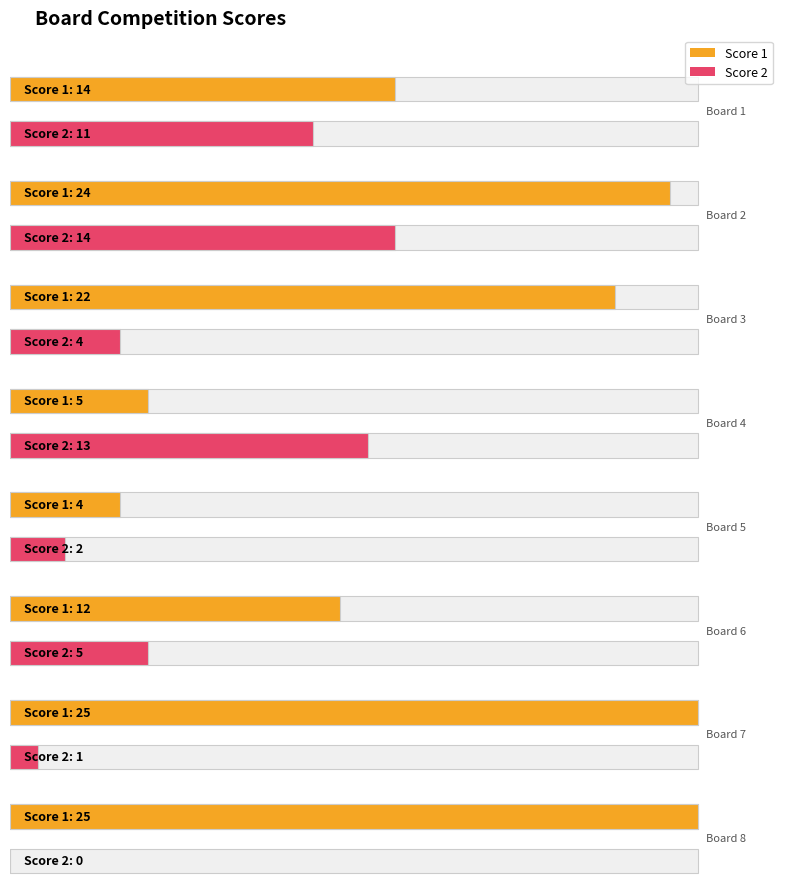

How many groups of bars are there?

8